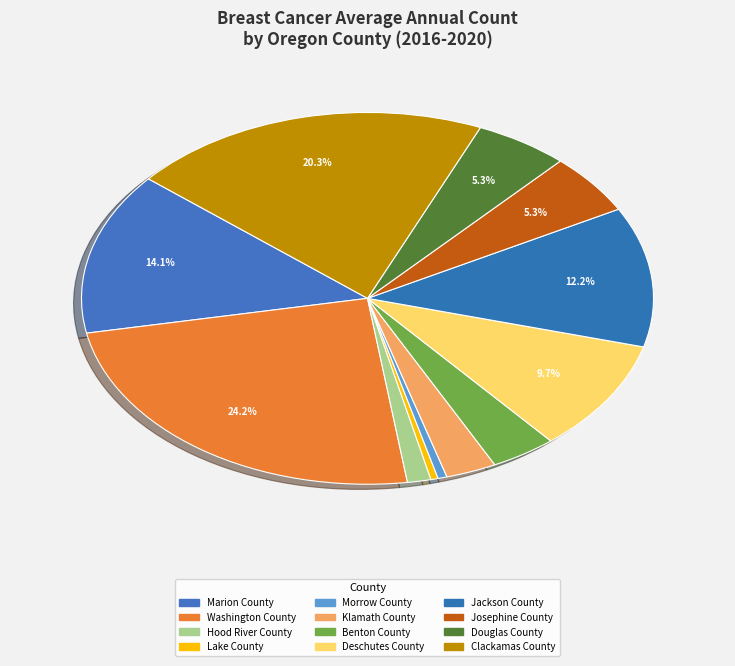

What percentage do Morrow County and Josephine County together represent?

5.8%